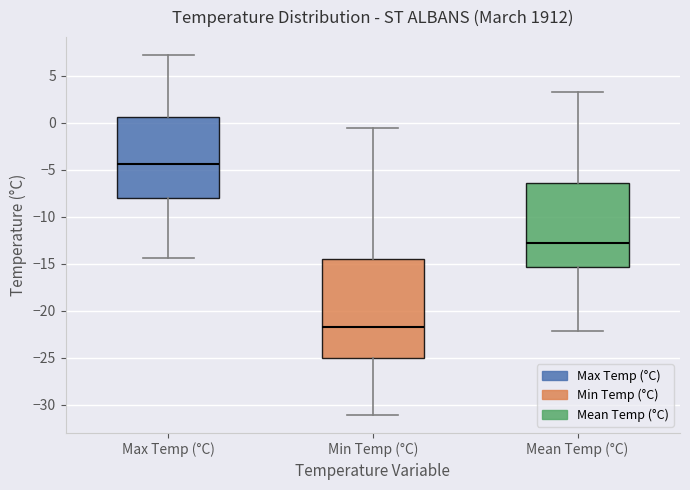

Reading left to right, read every box against the y-axis: the position of its median line, the range the box covers, and the ends of its whiskers. The values are not printed on the chart, so give them approximately, as read against the axis.

Max Temp (°C): median -4.5, box -8.0 to 0.5, whiskers -14.5 to 7.0
Min Temp (°C): median -21.5, box -25.0 to -14.5, whiskers -31.0 to -0.5
Mean Temp (°C): median -13.0, box -15.5 to -6.5, whiskers -22.0 to 3.5